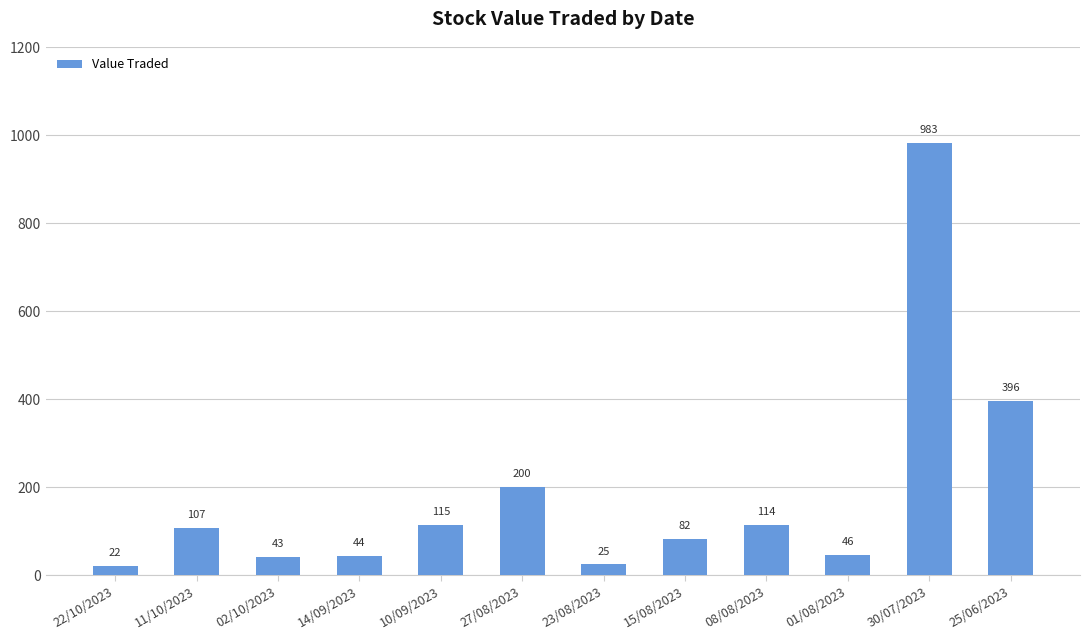

Rank the categories by value from lowest to highest.

22/10/2023, 23/08/2023, 02/10/2023, 14/09/2023, 01/08/2023, 15/08/2023, 11/10/2023, 08/08/2023, 10/09/2023, 27/08/2023, 25/06/2023, 30/07/2023